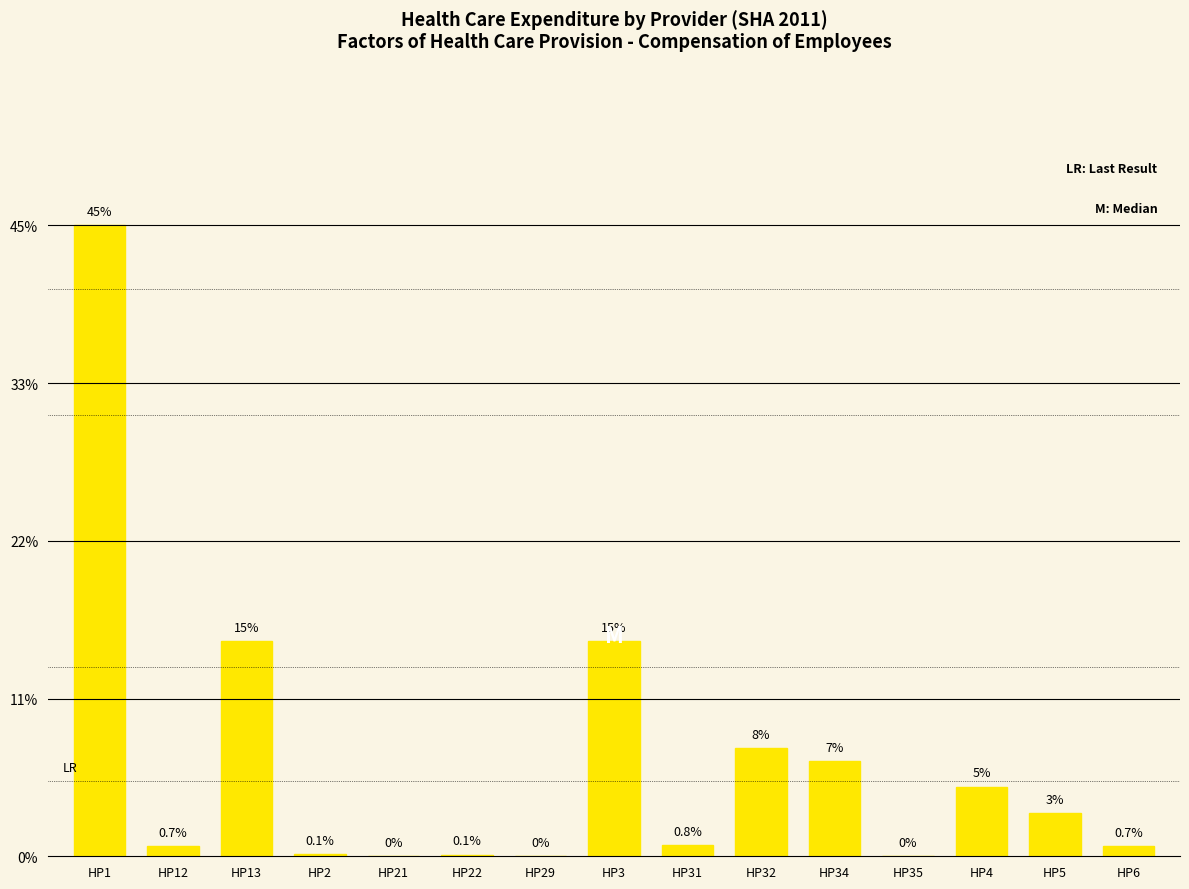

Are the bars horizontal?

No